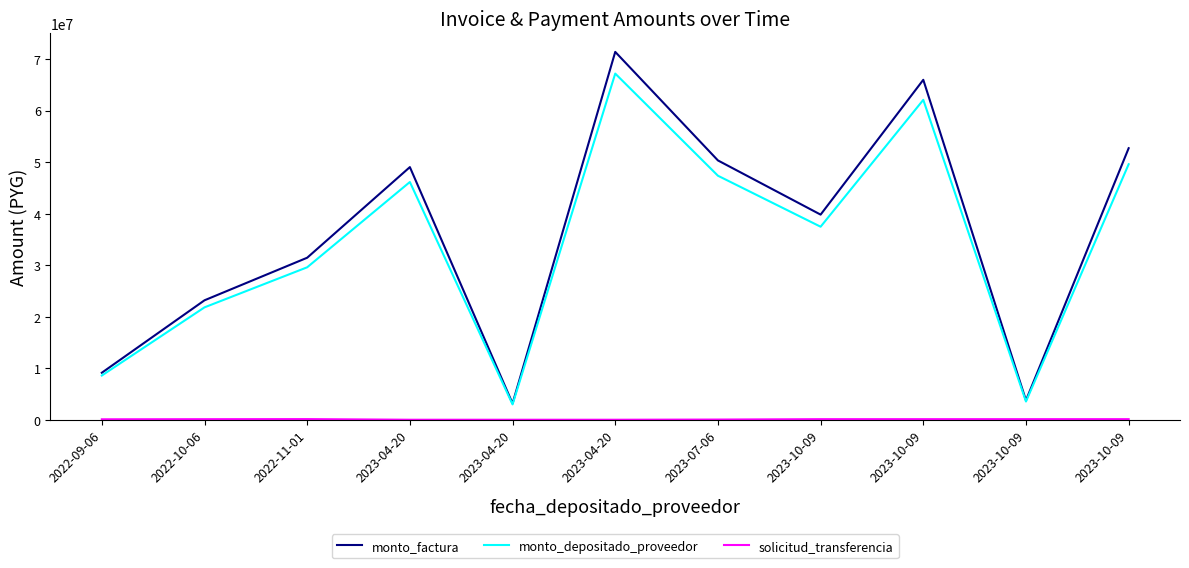

What is the greatest value displayed?

71375000